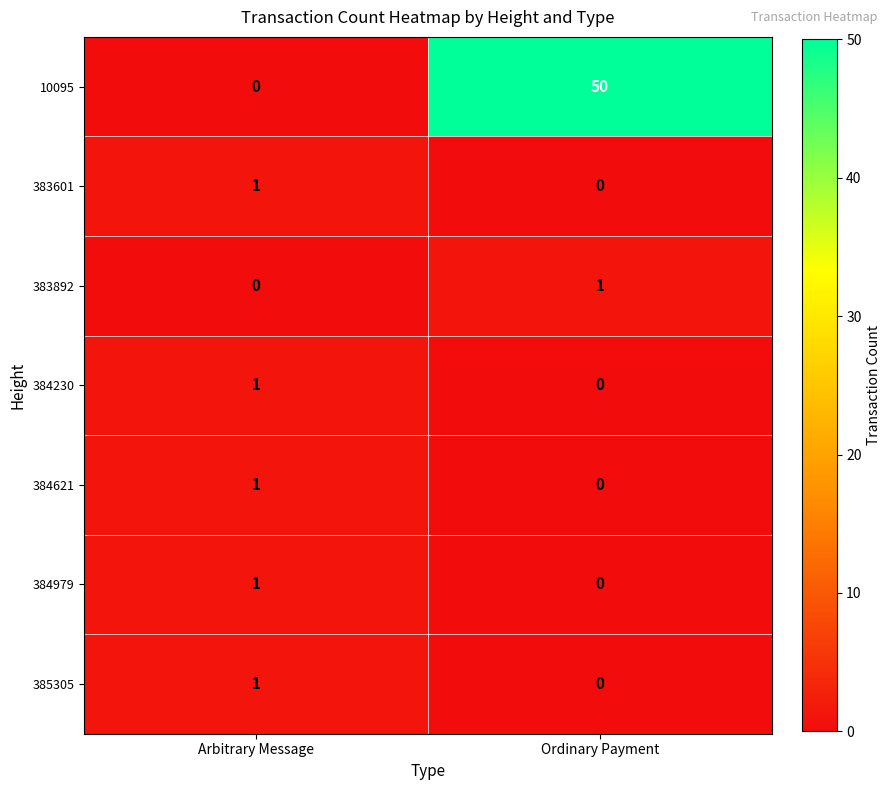

Which series has the largest total across all categories?

10095